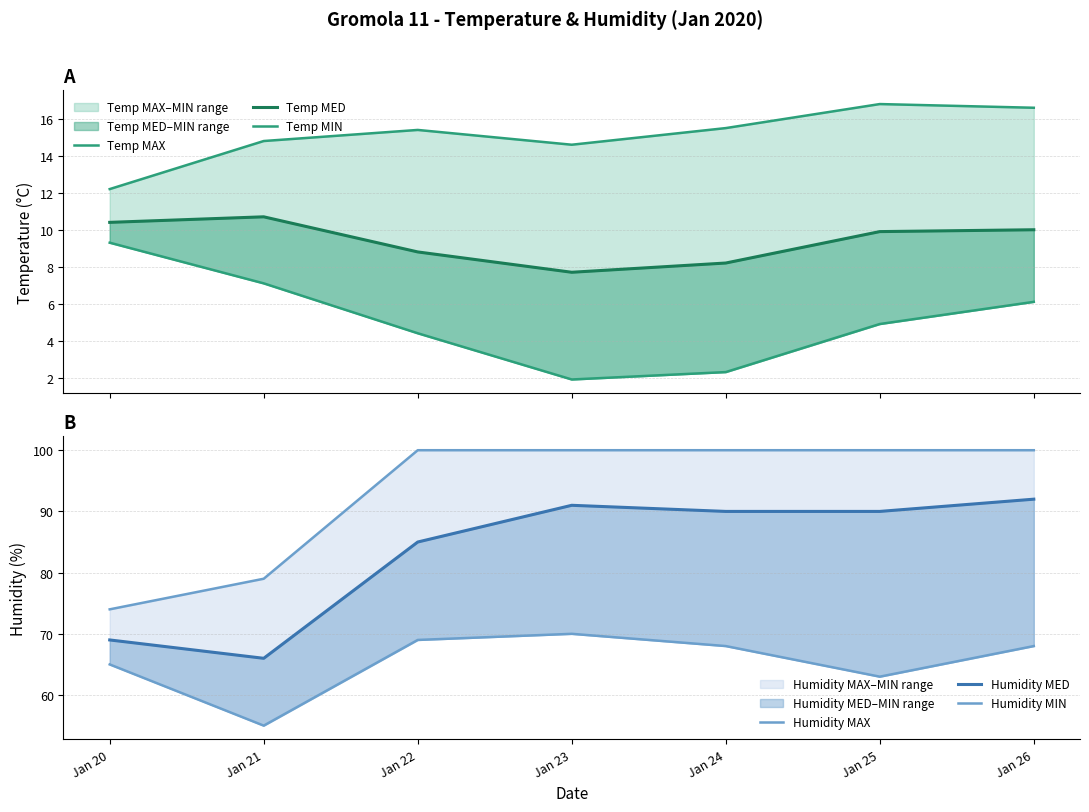

How many series are shown in this chart?

6